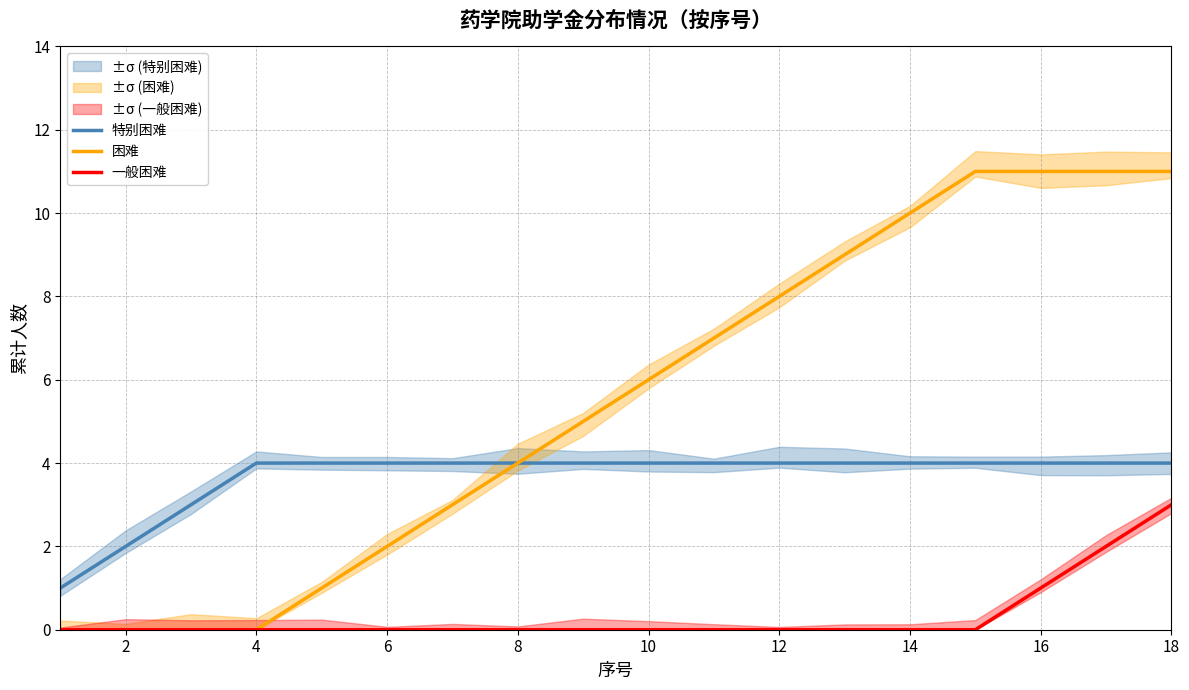

Does the chart have visible grid lines?

Yes